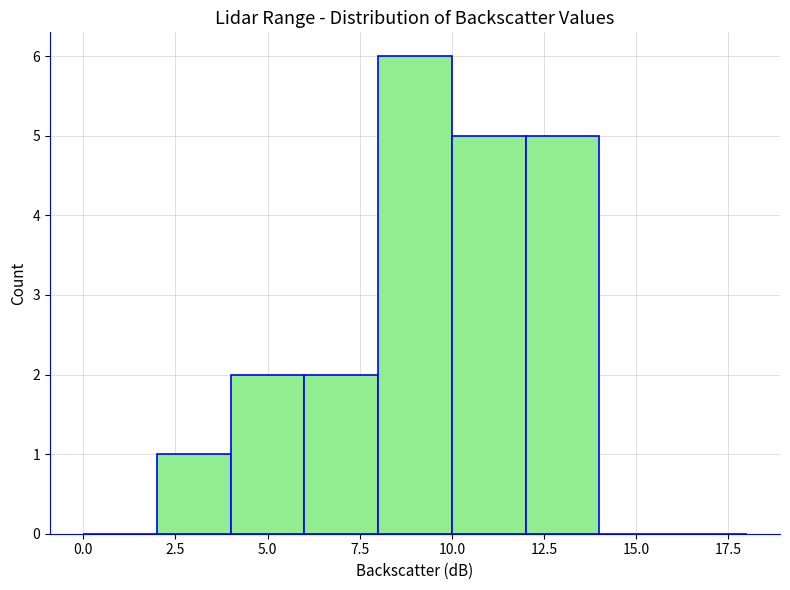

Reading left to right, transcribe this chart: for each bar, give the range it covers on the x-axis and its height. The values are not printed on the chart, so give them approximately, as read against the axis.

0 to 2: 0
2 to 4: 1
4 to 6: 2
6 to 8: 2
8 to 10: 6
10 to 12: 5
12 to 14: 5
14 to 16: 0
16 to 18: 0